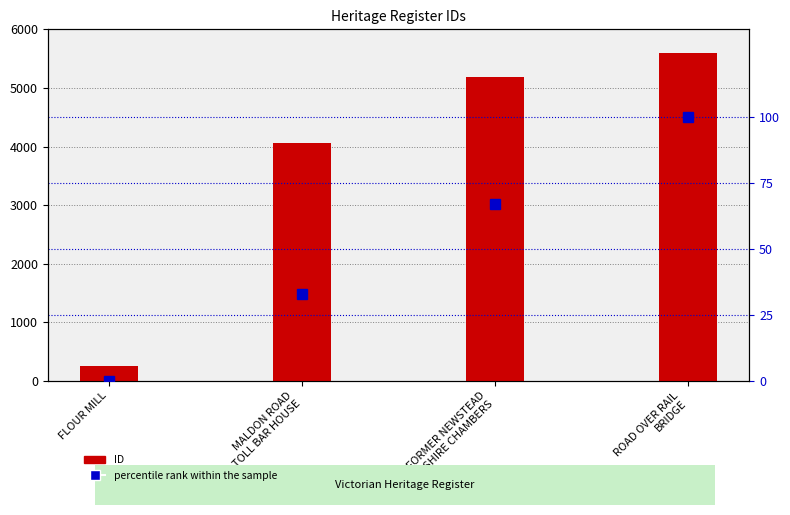

Are the bars grouped side by side (vs. stacked)?

Yes